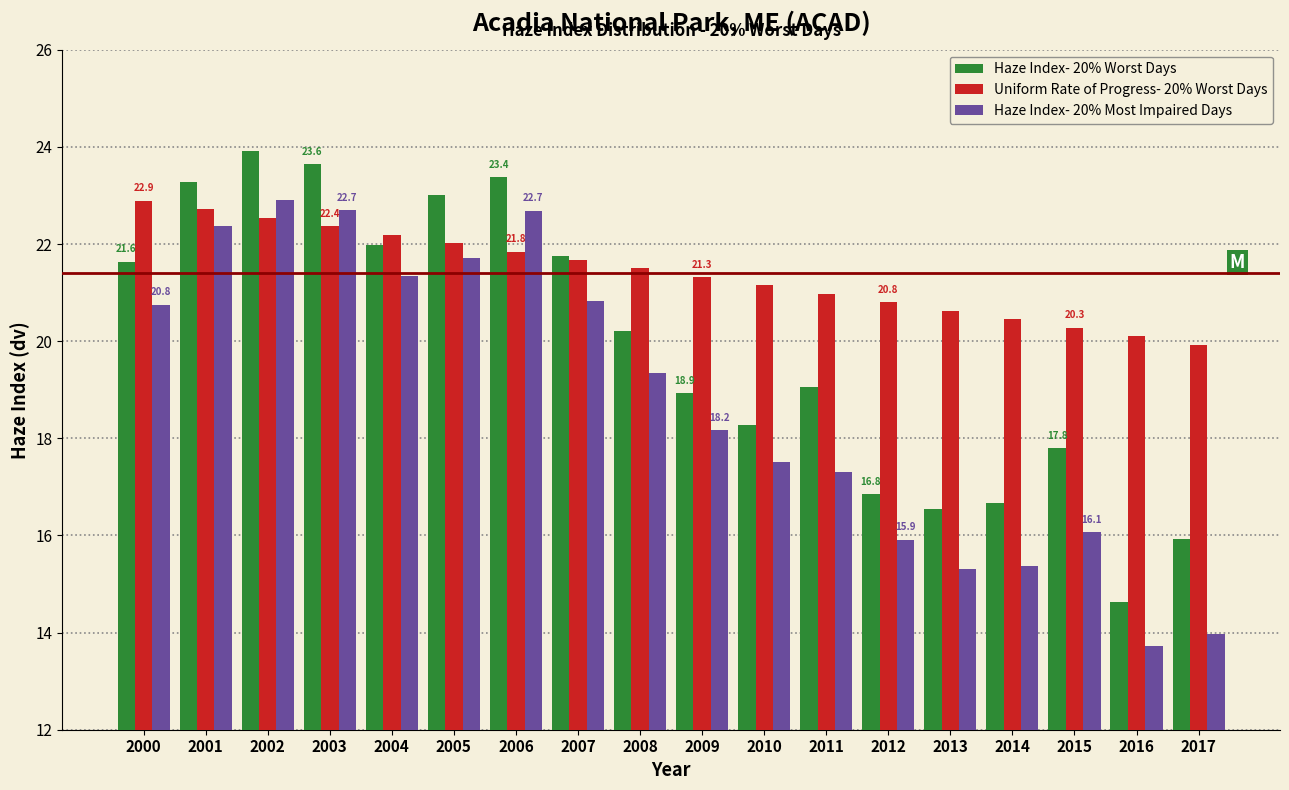

Rank the series at 2016 from lowest to highest value.

Haze Index- 20% Most Impaired Days, Haze Index- 20% Worst Days, Uniform Rate of Progress- 20% Worst Days